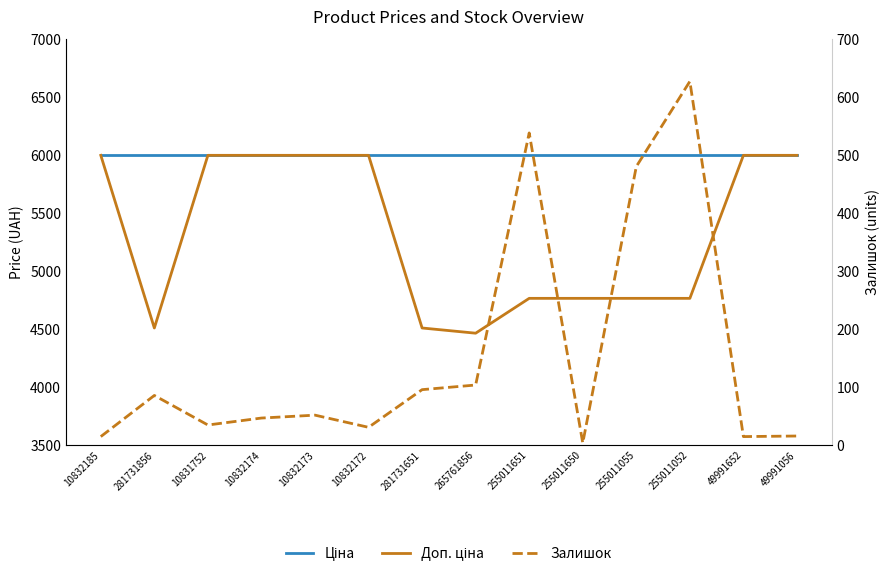

What is the difference between the Залишок values at 265761856 and 10832173?

52.0